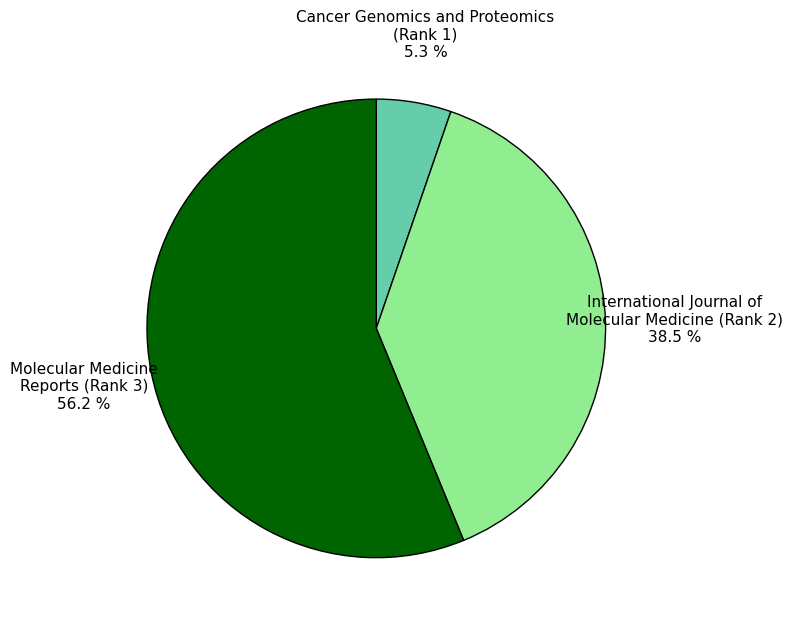

How much of the chart is everything except Molecular Medicine Reports (Rank 3)?

43.8%